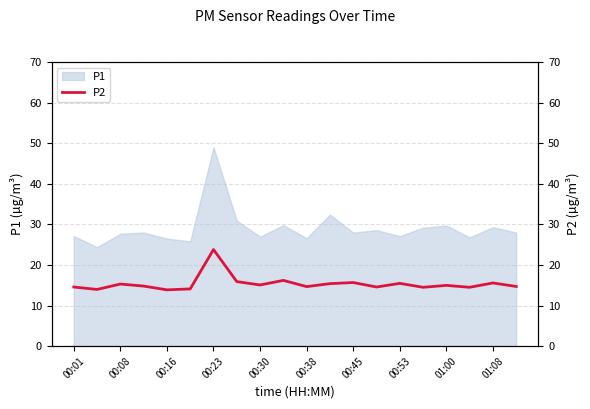

The P1 series shows 44.8 at 01:00. True or false?

False